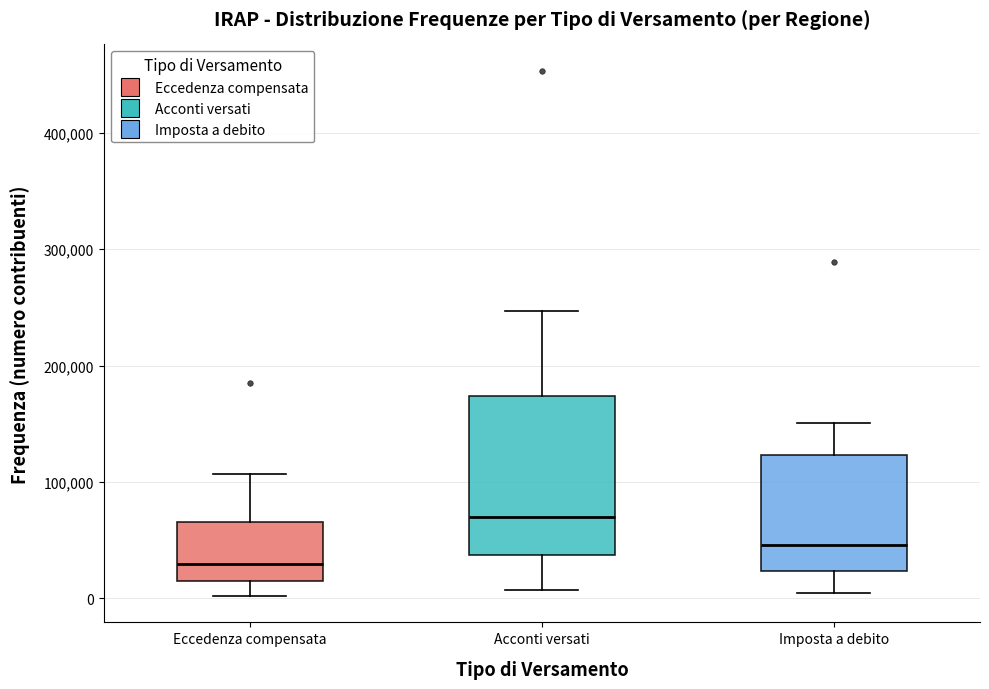

Which box has the lowest median line?

Eccedenza compensata